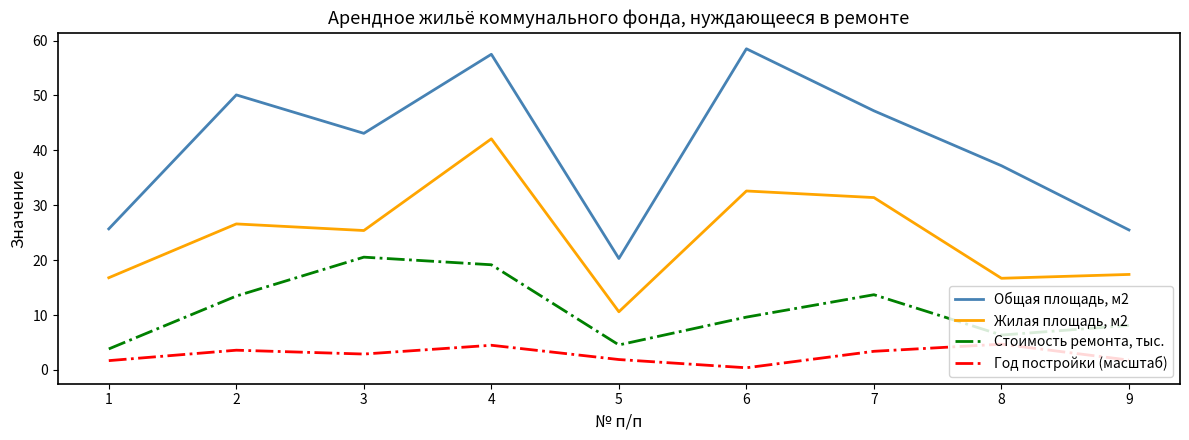

Is it true that Жилая площадь, м2 equals 6.2 at 8?

False